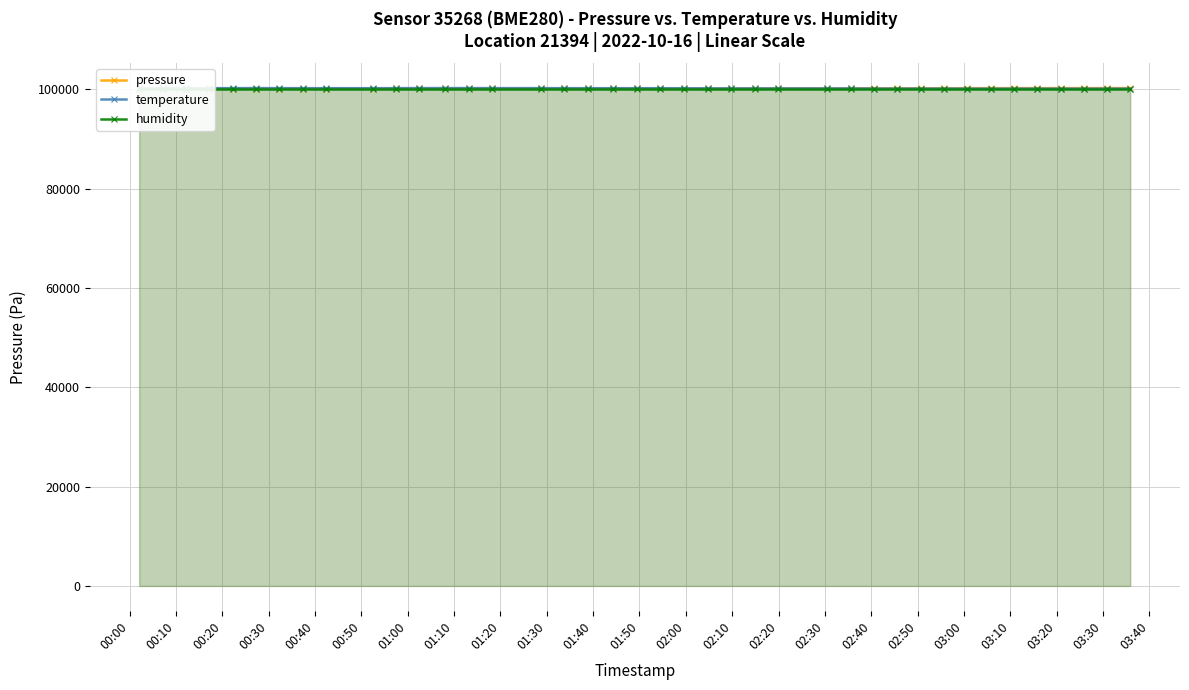

What is the smallest value displayed?

100120.6